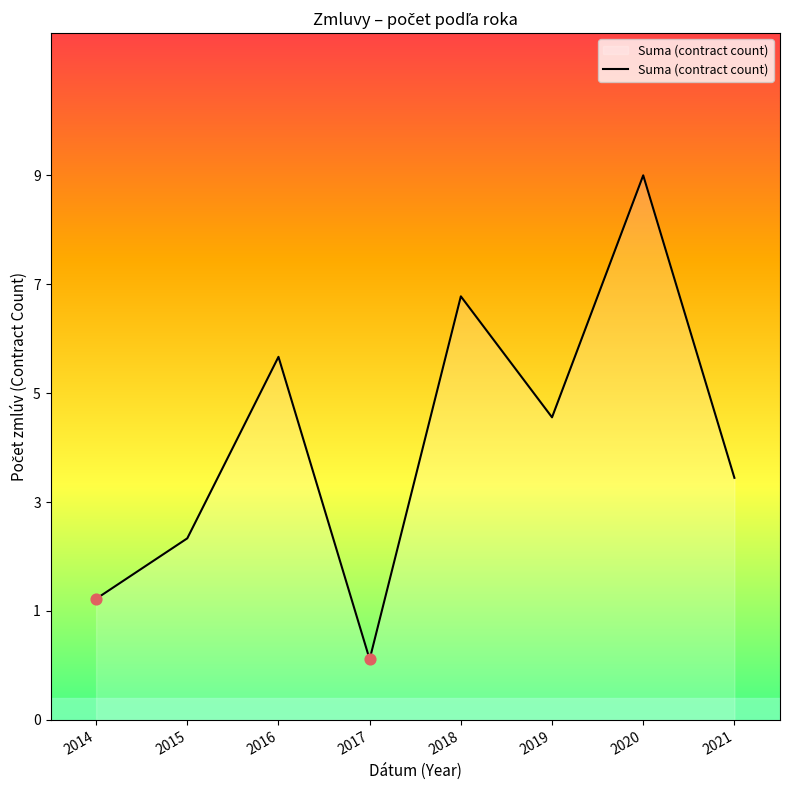

Approximately how many times larger is the value at 2019 compared to 2021?

1.2